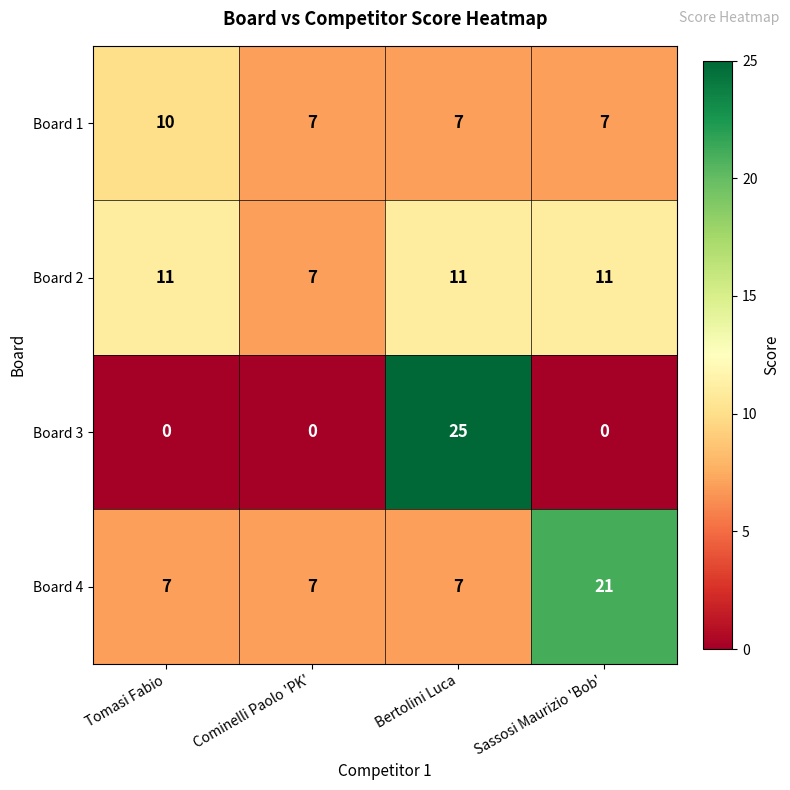

Reading left to right, list all the values displayed in this chart.

Board 1: Tomasi Fabio=10	Cominelli Paolo 'PK'=7	Bertolini Luca=7	Sassosi Maurizio 'Bob'=7
Board 2: Tomasi Fabio=11	Cominelli Paolo 'PK'=7	Bertolini Luca=11	Sassosi Maurizio 'Bob'=11
Board 3: Tomasi Fabio=0	Cominelli Paolo 'PK'=0	Bertolini Luca=25	Sassosi Maurizio 'Bob'=0
Board 4: Tomasi Fabio=7	Cominelli Paolo 'PK'=7	Bertolini Luca=7	Sassosi Maurizio 'Bob'=21